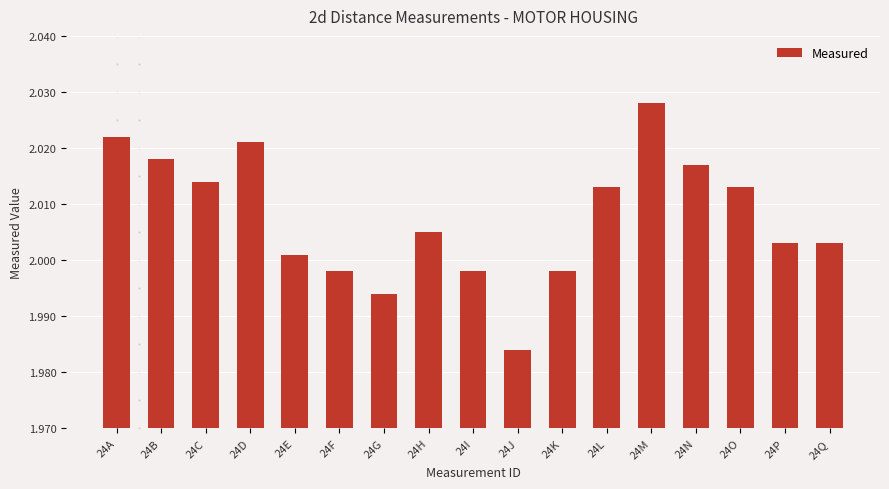

Does the chart contain any negative values?

No